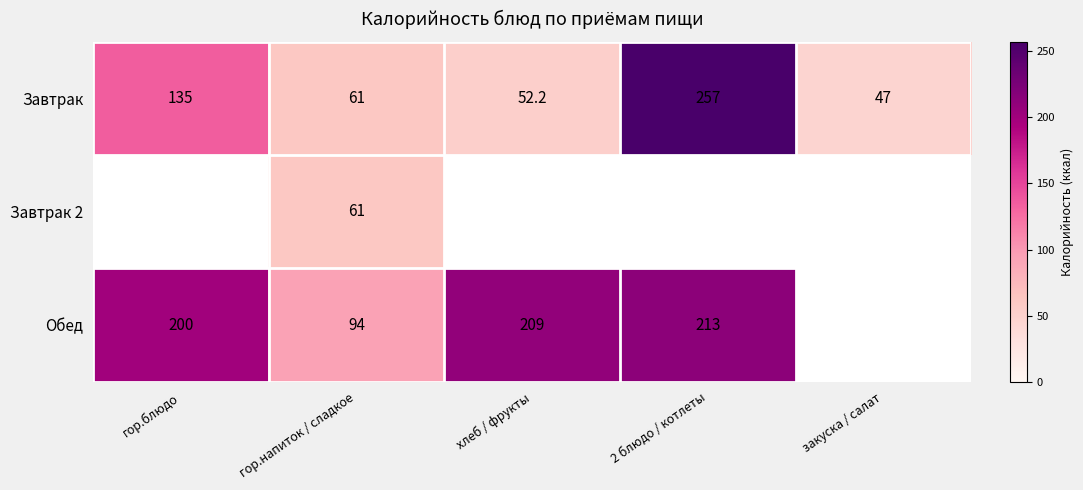

What is the total value across all series at гор.напиток / сладкое?

216.0